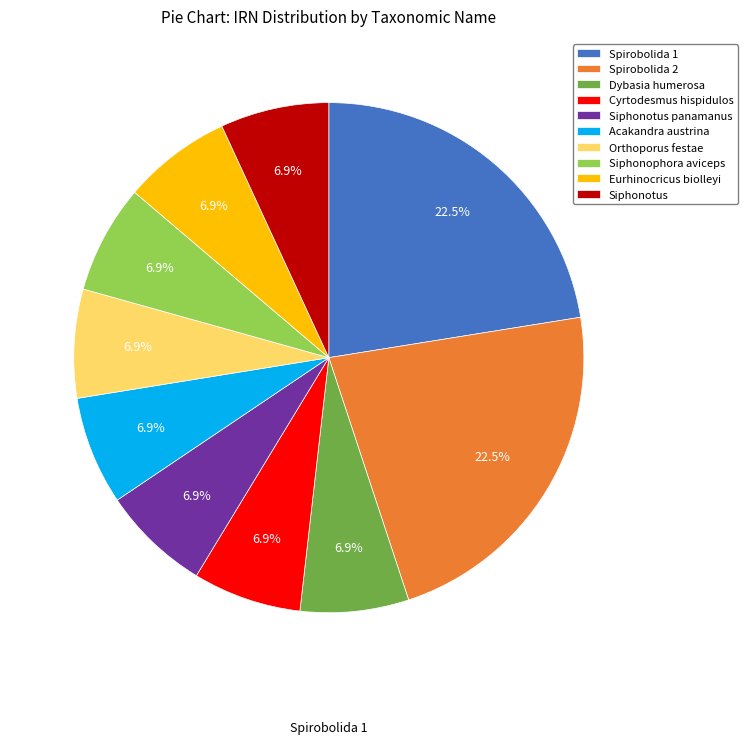

Is there any slice that represents more than half of the pie?

No